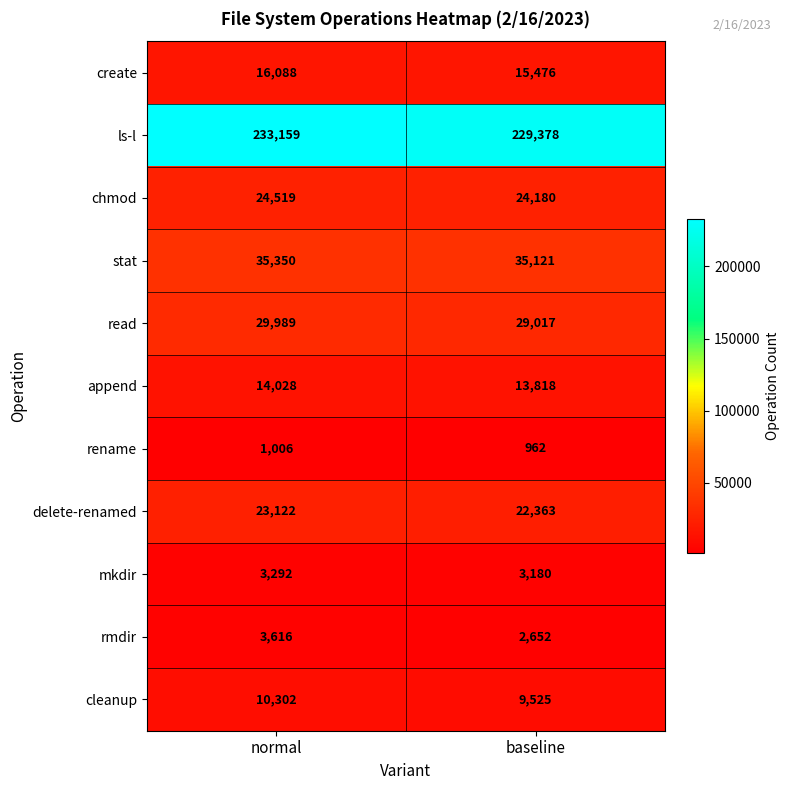

List the series in order of their peak value, highest first.

ls-l, stat, read, chmod, delete-renamed, create, append, cleanup, rmdir, mkdir, rename